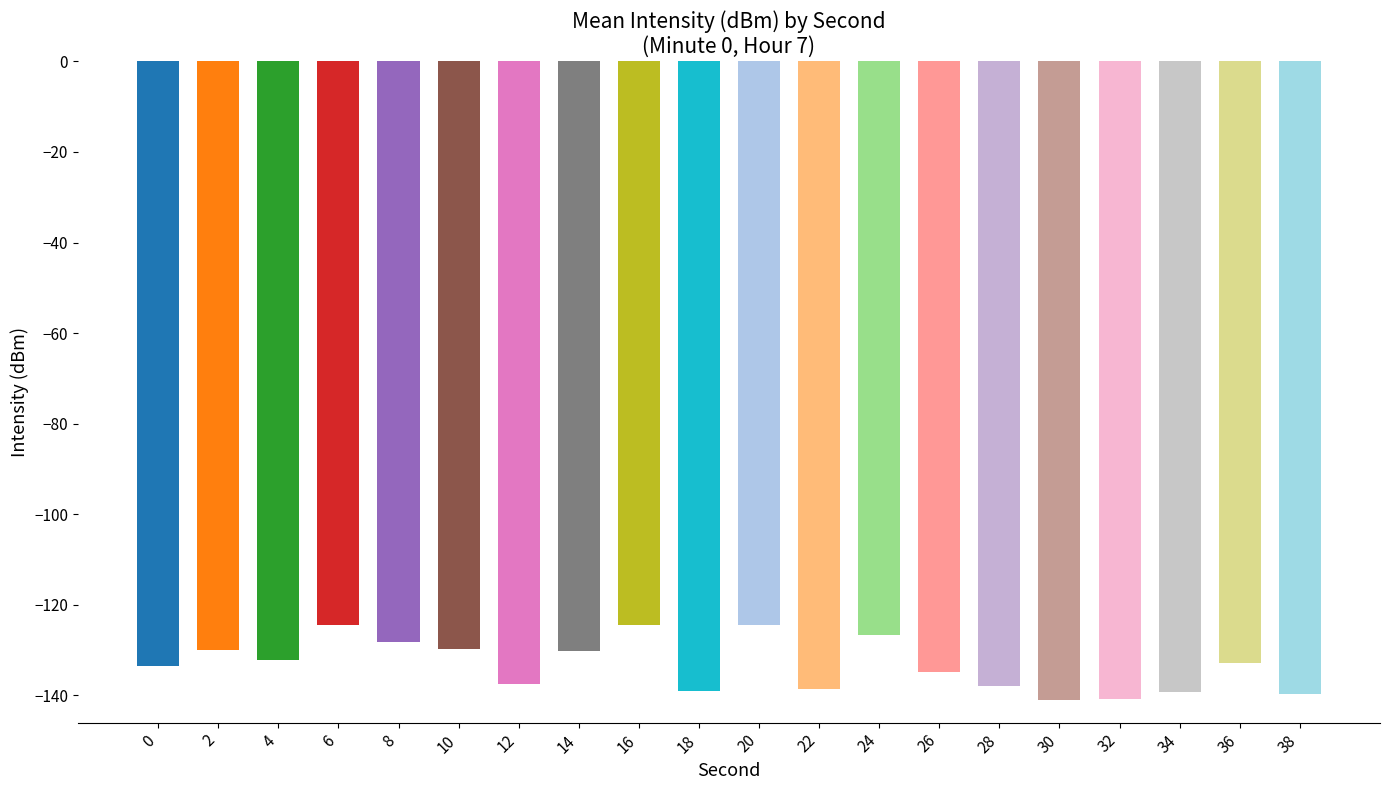

How many data points does each series have?

20